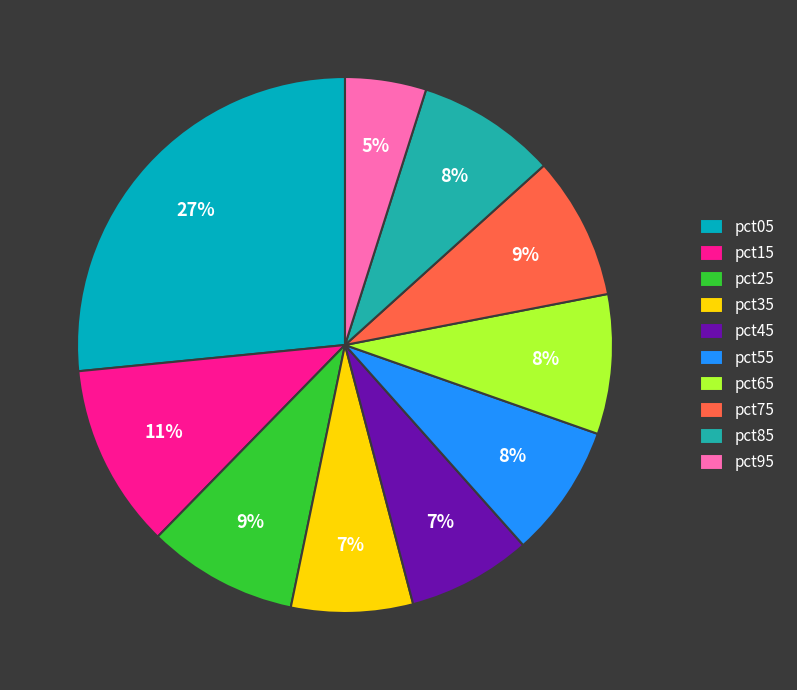

To the nearest percent, what portion does pct15 represent?

11%